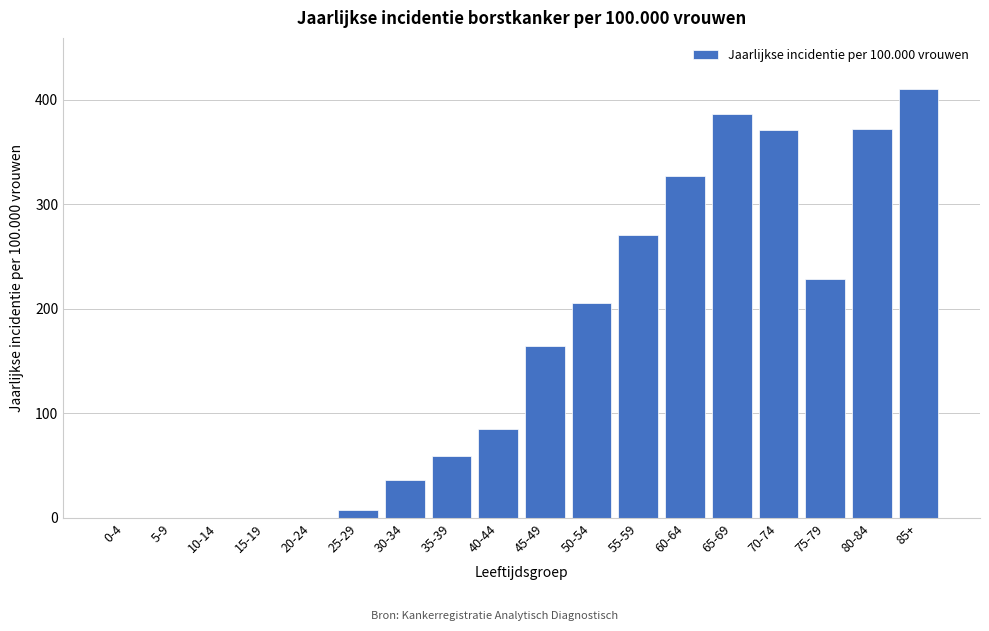

Which category has the highest value across all series?

85+